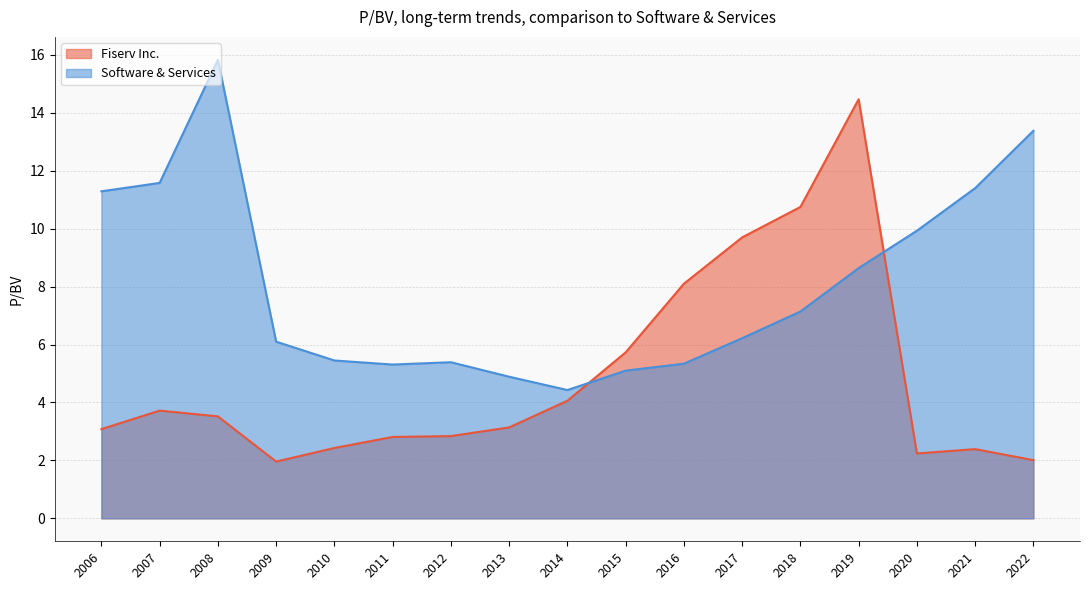

Is it true that Fiserv Inc. equals 8.1 at 2016?

True